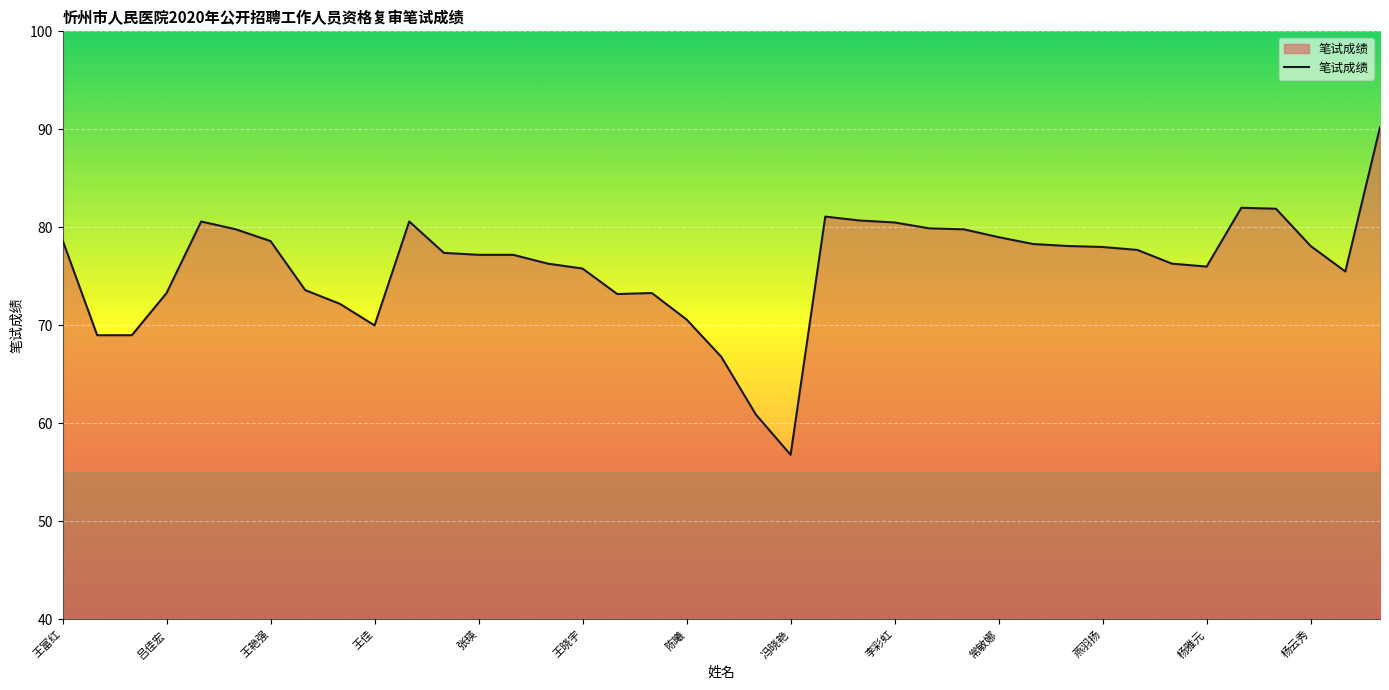

What is the difference between the maximum and minimum values?

33.4